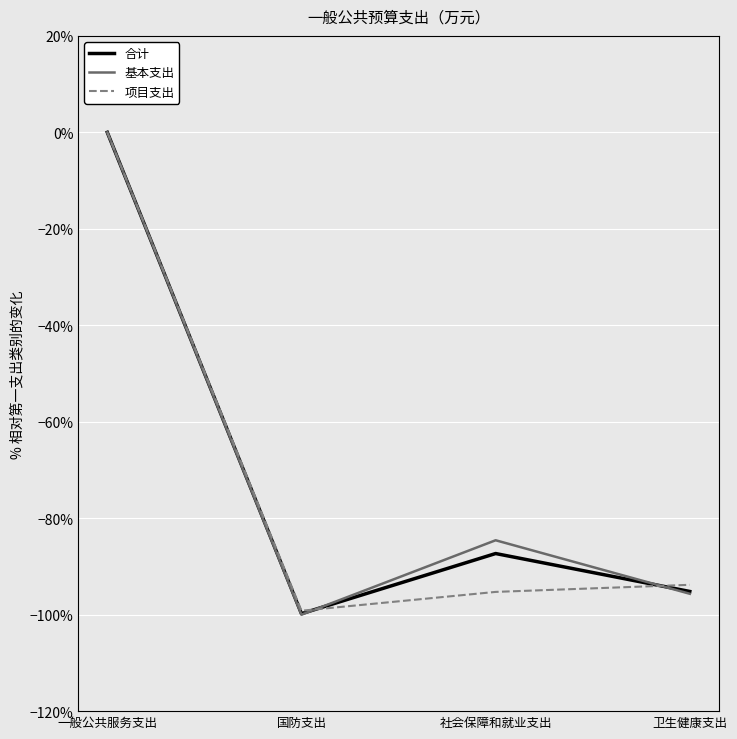

How many categories are shown in the chart?

4